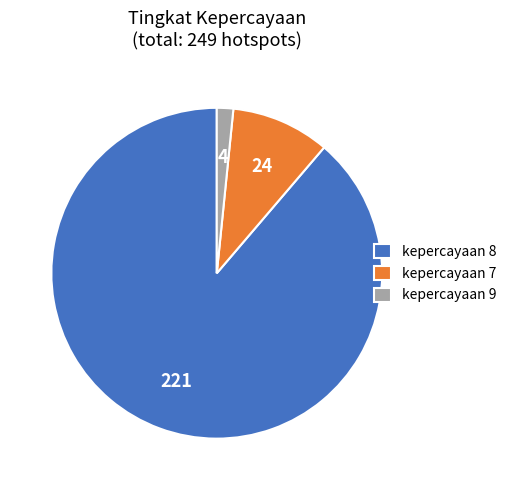

Does kepercayaan 8 represent more than half of the total?

Yes